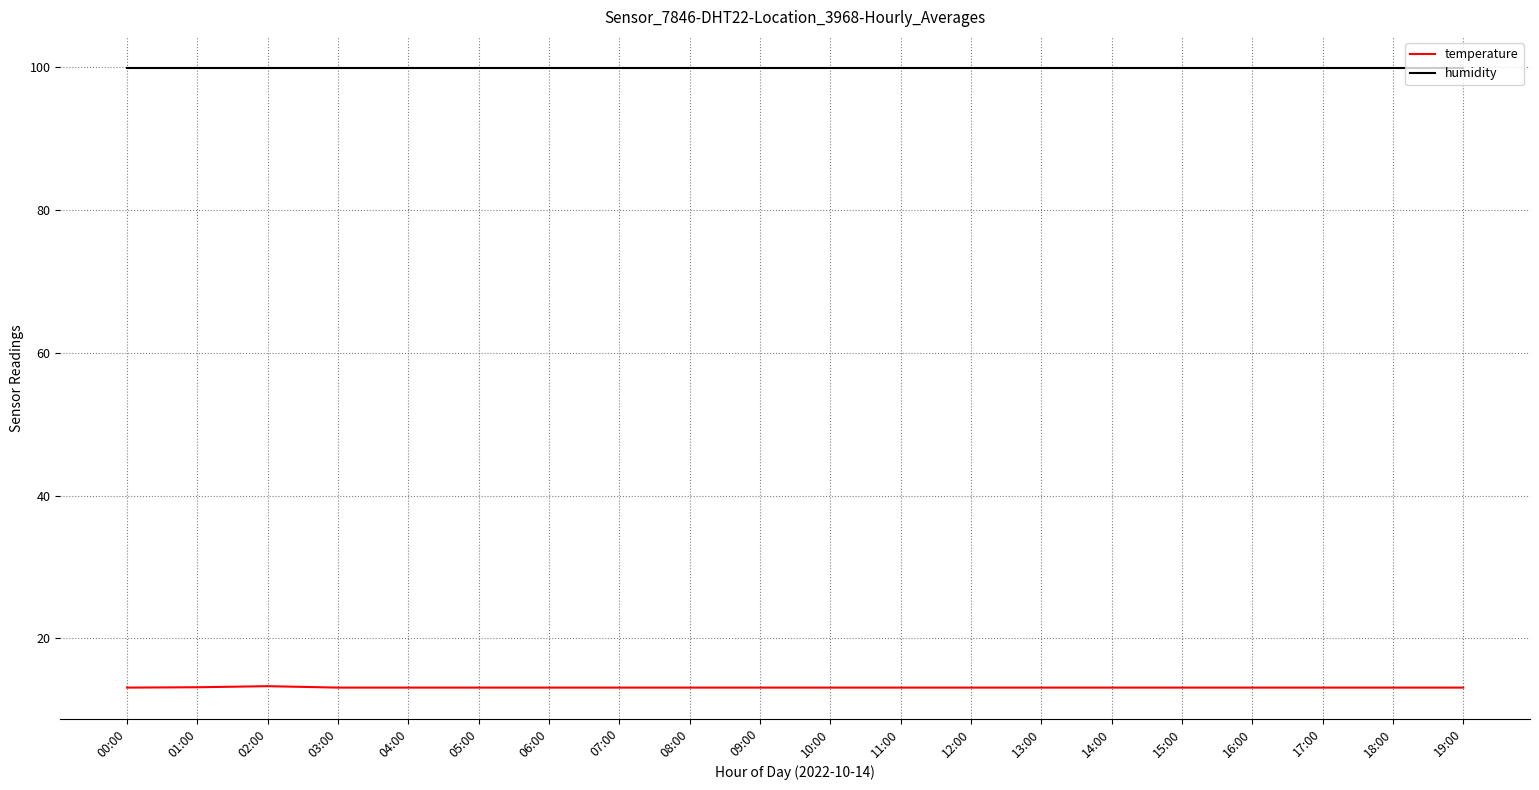

What is the difference between the highest and lowest values at 10:00?

86.8